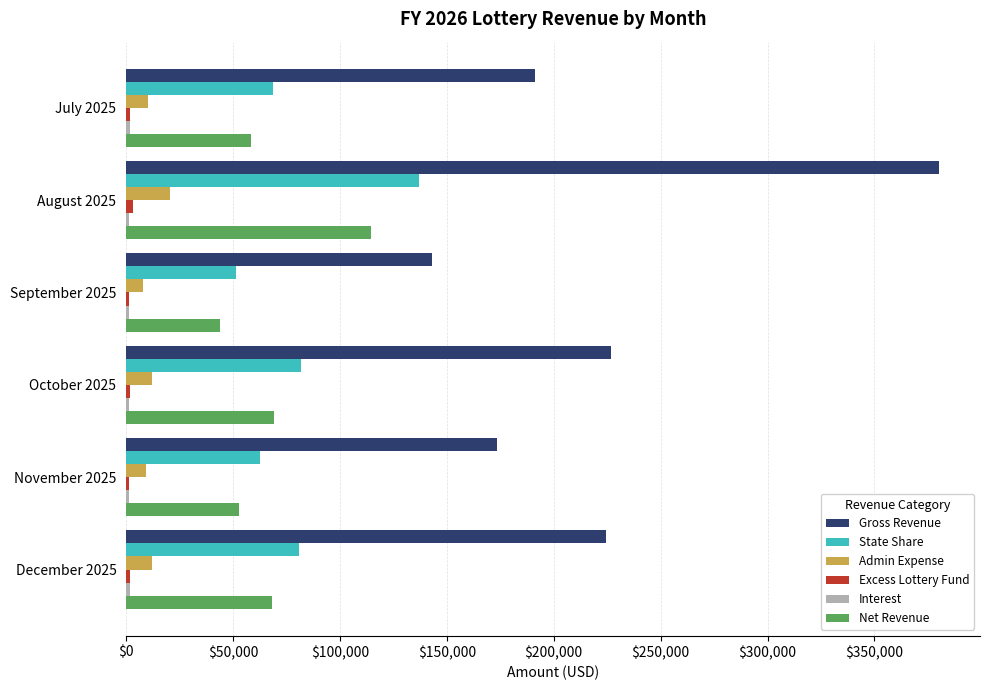

What is the average value of the Admin Expense series?

12057.2